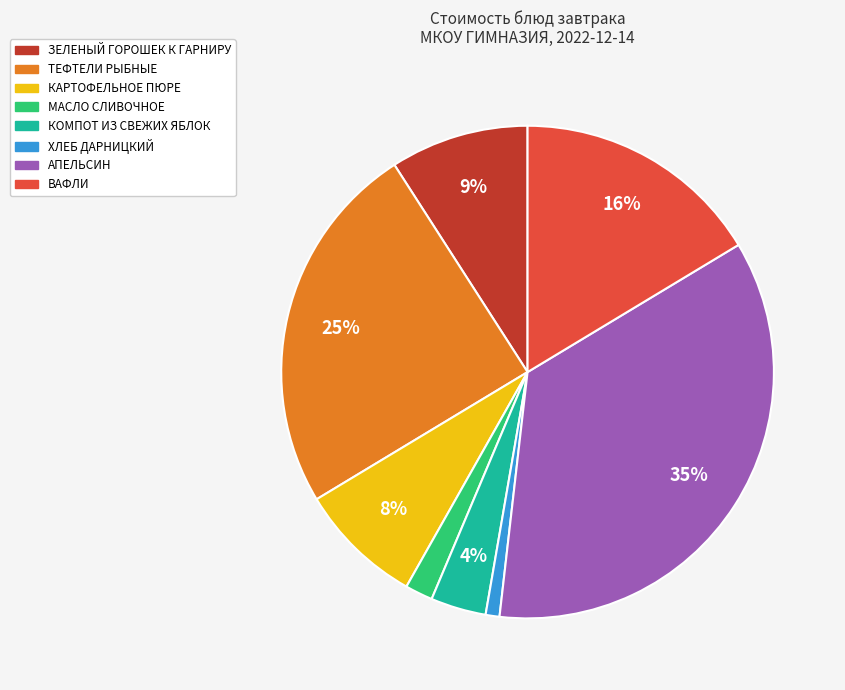

The МАСЛО СЛИВОЧНОЕ slice represents 2% of the pie. True or false?

True